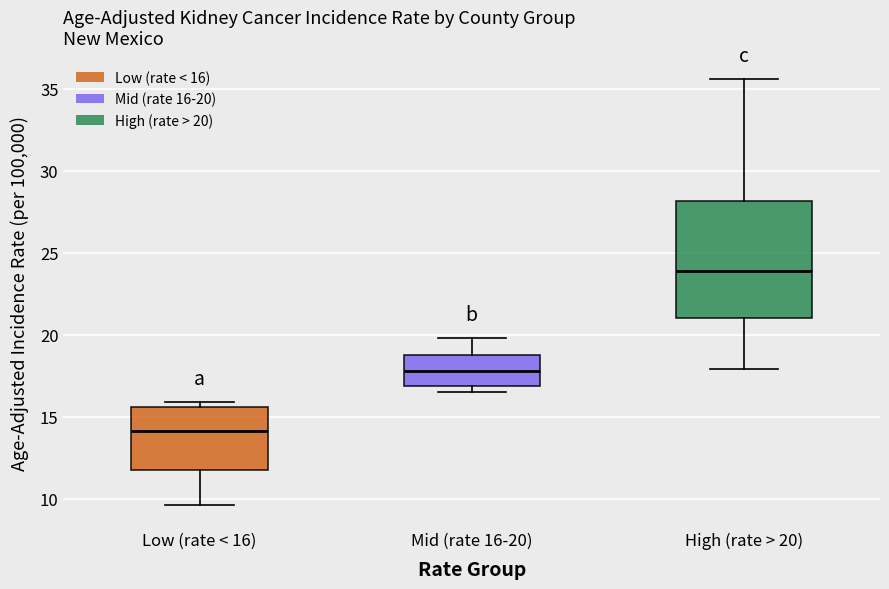

Comparing the boxes themselves (not the whiskers), which one is the tallest?

High (rate > 20)